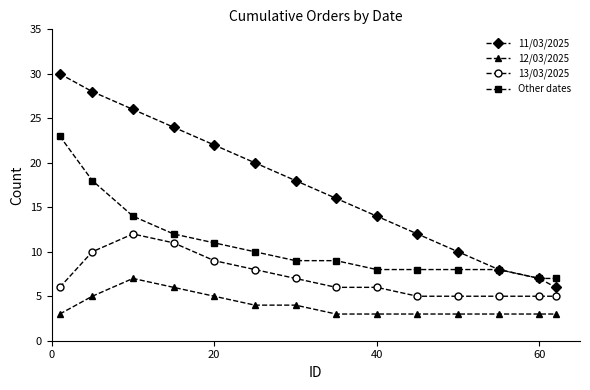

Which series has the largest total across all categories?

11/03/2025